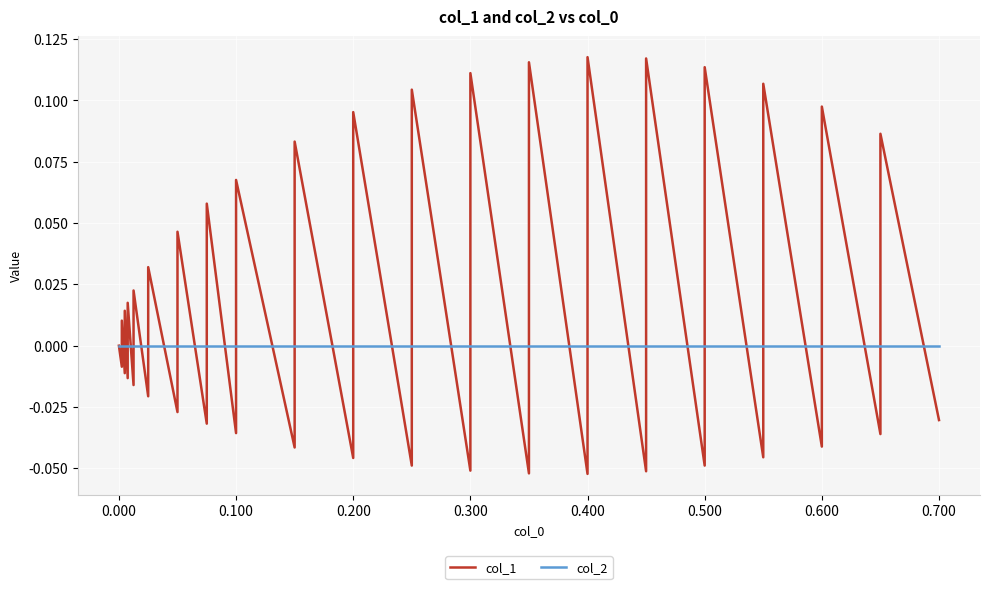

What is the highest value of the col_1 series?

0.1